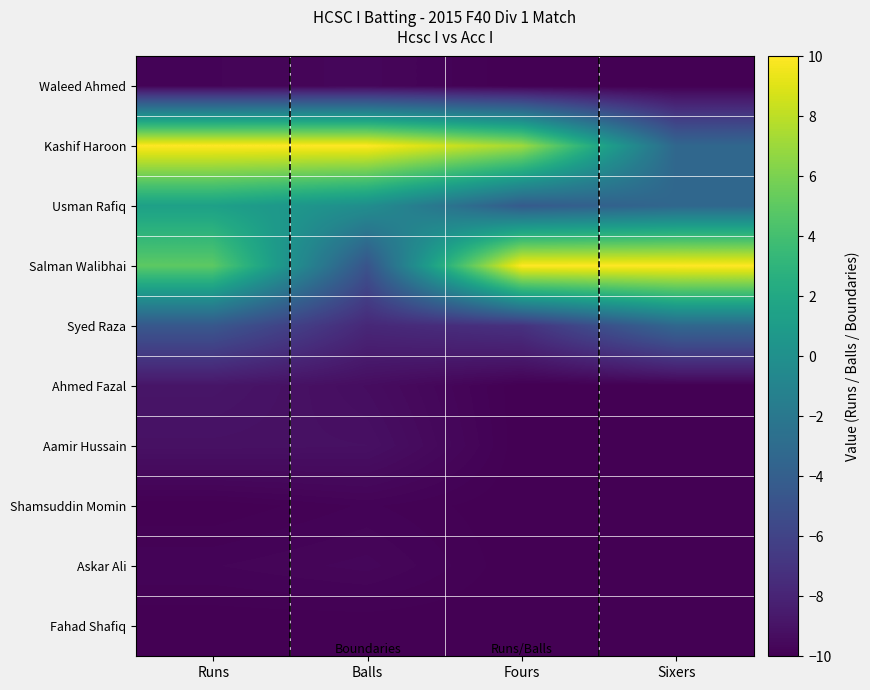

Which series has the largest total across all categories?

Kashif Haroon